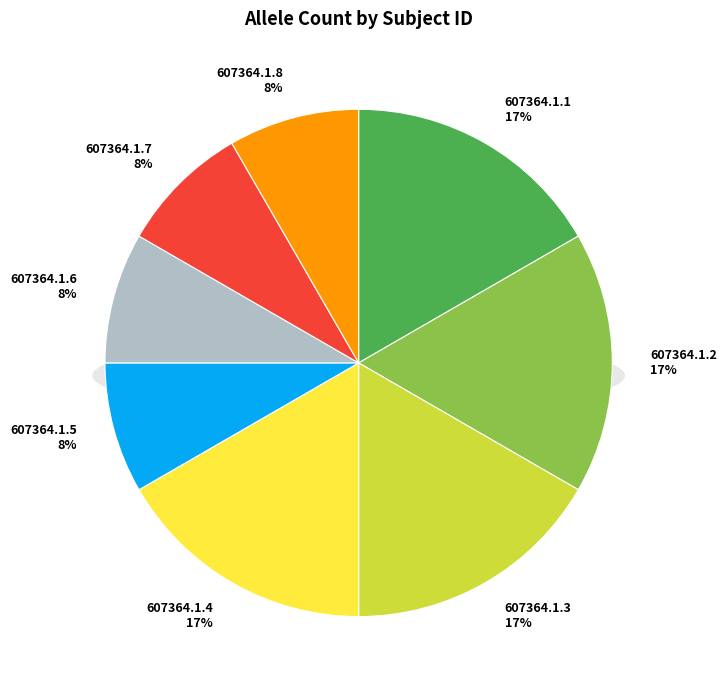

Combined, do 607364.1.1 and 607364.1.3 account for over 50%?

No